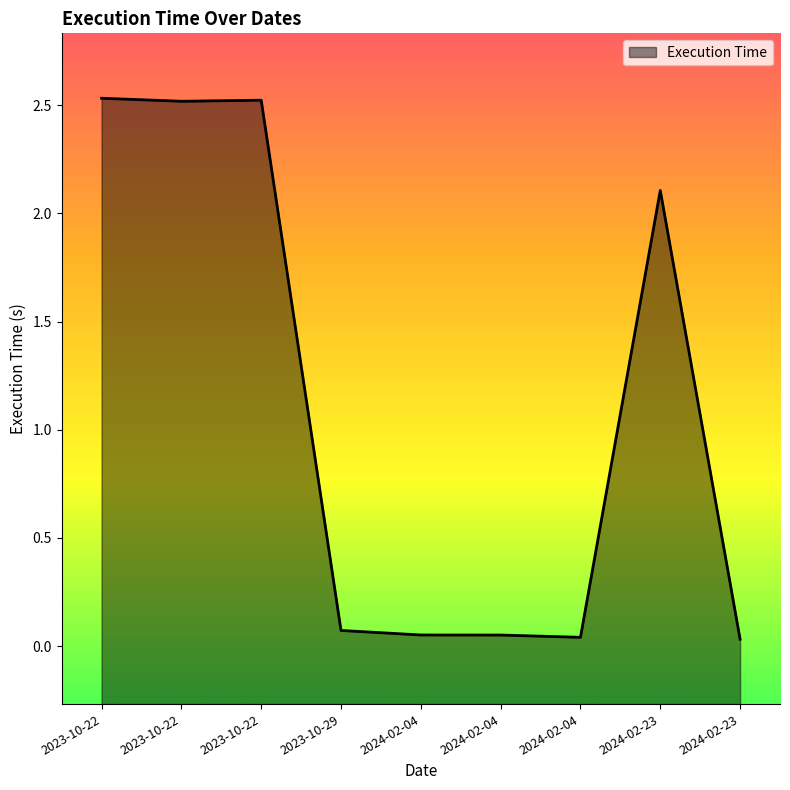

Rank the categories by value from lowest to highest.

2024-02-23, 2024-02-04, 2024-02-04, 2024-02-04, 2023-10-29, 2024-02-23, 2023-10-22, 2023-10-22, 2023-10-22